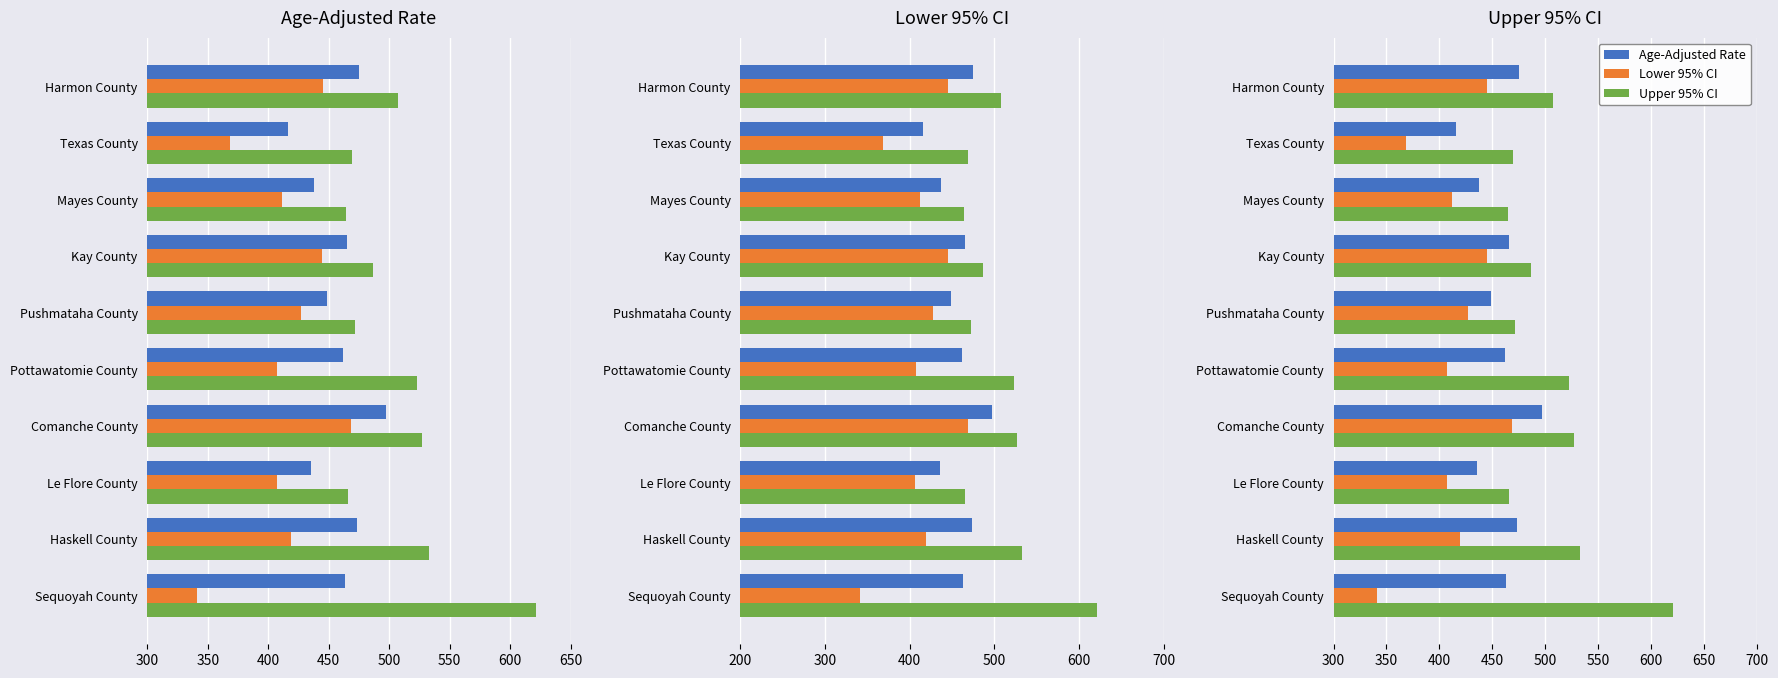

What is the maximum value shown in the chart?

621.2